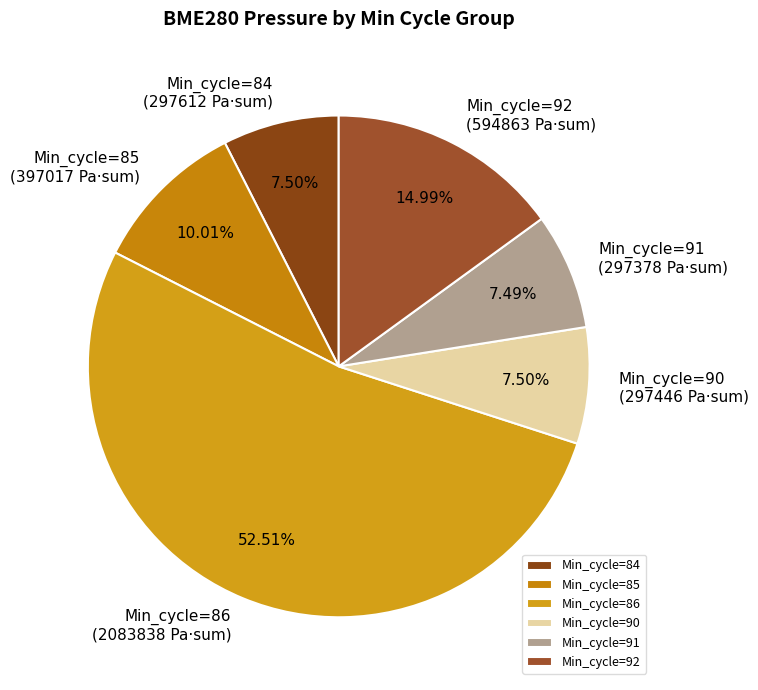

To the nearest percent, what portion does Min_cycle=91 represent?

7%